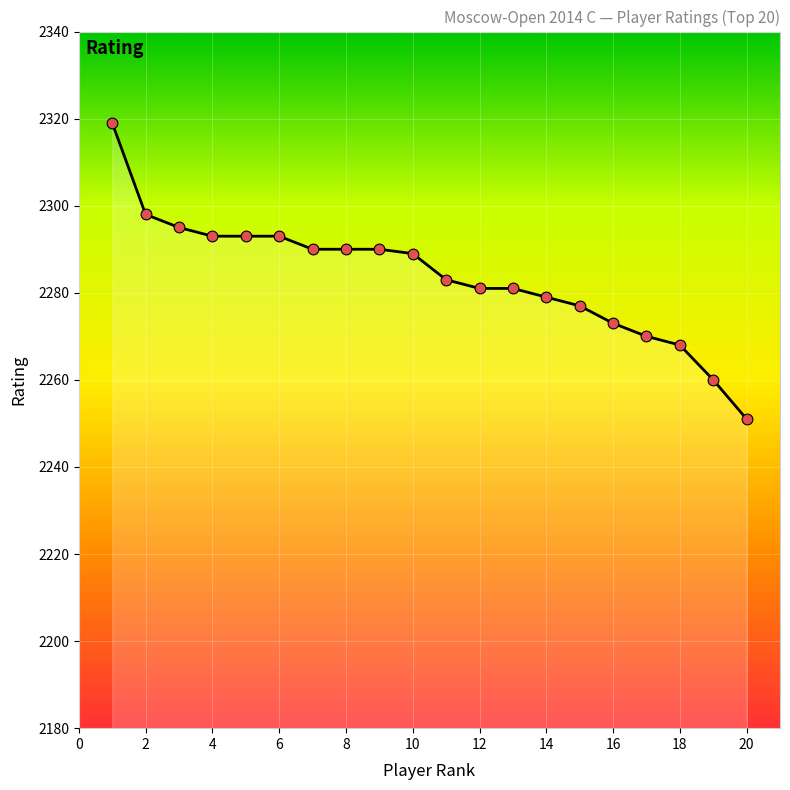

What is the maximum value shown in the chart?

2319